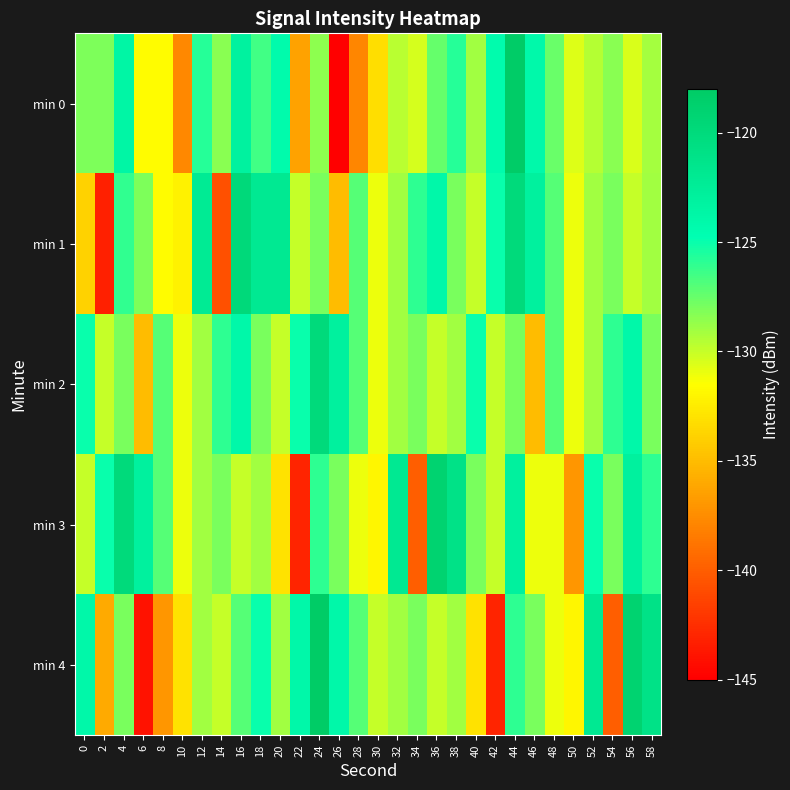

Reading left to right, what are all the values shown in this chart?

min 0: 0=-128.0	2=-128.1	4=-123.6	6=-131.7	8=-131.7	10=-137.8	12=-125.7	14=-128.4	16=-123.1	18=-126.5	20=-124.3	22=-136.4	24=-128.5	26=-145.0	28=-137.9	30=-133.2	32=-129.6	34=-130.3	36=-127.5	38=-125.7	40=-129.0	42=-124.3	44=-118.2	46=-124.1	48=-127.5	50=-130.6	52=-129.6	54=-128.4	56=-130.5	58=-129.1
min 1: 0=-133.9	2=-143.3	4=-126.1	6=-128.1	8=-131.6	10=-132.2	12=-122.1	14=-140.7	16=-119.8	18=-121.9	20=-122.0	22=-130.0	24=-128.0	26=-135.0	28=-127.0	30=-131.0	32=-129.0	34=-126.0	36=-124.0	38=-128.0	40=-130.0	42=-125.0	44=-120.0	46=-123.0	48=-127.0	50=-131.0	52=-129.0	54=-128.0	56=-130.0	58=-129.0
min 2: 0=-125.0	2=-130.0	4=-128.0	6=-135.0	8=-127.0	10=-131.0	12=-129.0	14=-126.0	16=-124.0	18=-128.0	20=-130.0	22=-125.0	24=-120.0	26=-123.0	28=-127.0	30=-131.0	32=-129.0	34=-128.0	36=-130.0	38=-129.0	40=-125.0	42=-130.0	44=-128.0	46=-135.0	48=-127.0	50=-131.0	52=-129.0	54=-126.0	56=-124.0	58=-128.0
min 3: 0=-130.0	2=-125.0	4=-120.0	6=-123.0	8=-127.0	10=-131.0	12=-129.0	14=-128.0	16=-130.0	18=-129.0	20=-133.0	22=-143.0	24=-126.0	26=-128.0	28=-131.0	30=-132.0	32=-122.0	34=-140.0	36=-119.0	38=-121.0	40=-128.0	42=-130.0	44=-123.0	46=-131.0	48=-131.0	50=-137.0	52=-125.0	54=-128.0	56=-123.0	58=-126.0
min 4: 0=-124.0	2=-136.0	4=-128.0	6=-144.0	8=-137.0	10=-133.0	12=-129.0	14=-130.0	16=-127.0	18=-125.0	20=-129.0	22=-124.0	24=-118.0	26=-124.0	28=-127.0	30=-130.0	32=-129.0	34=-128.0	36=-130.0	38=-129.0	40=-133.0	42=-143.0	44=-126.0	46=-128.0	48=-131.0	50=-132.0	52=-122.0	54=-140.0	56=-119.0	58=-121.0